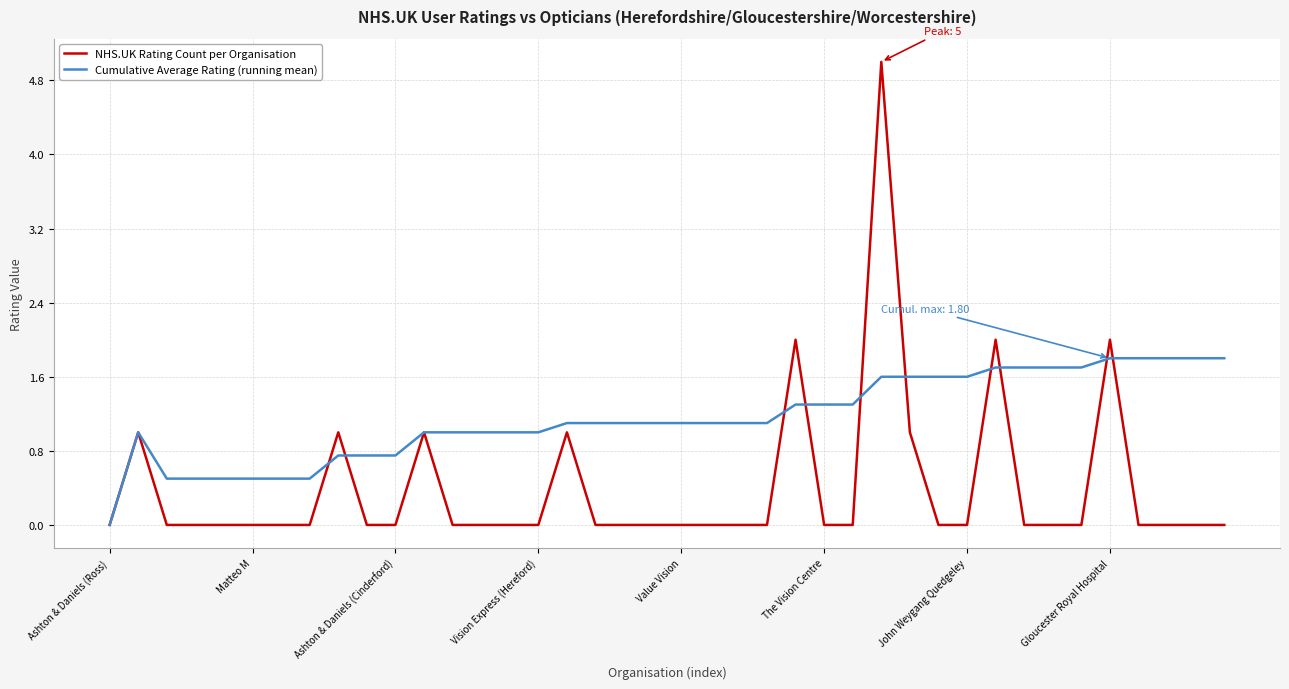

What is the difference between the maximum and minimum values in the Cumulative Average Rating (running mean) series?

1.8